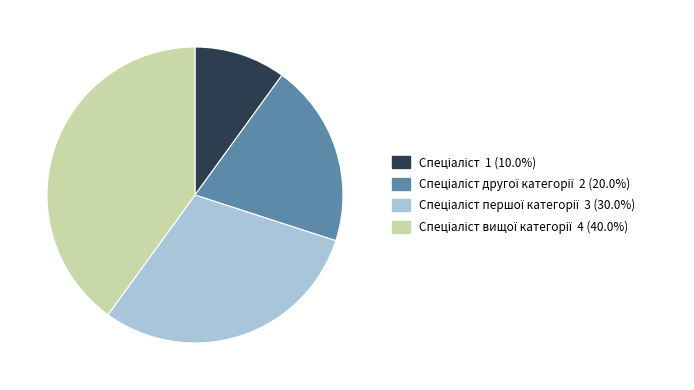

Is there a majority slice in this chart?

No